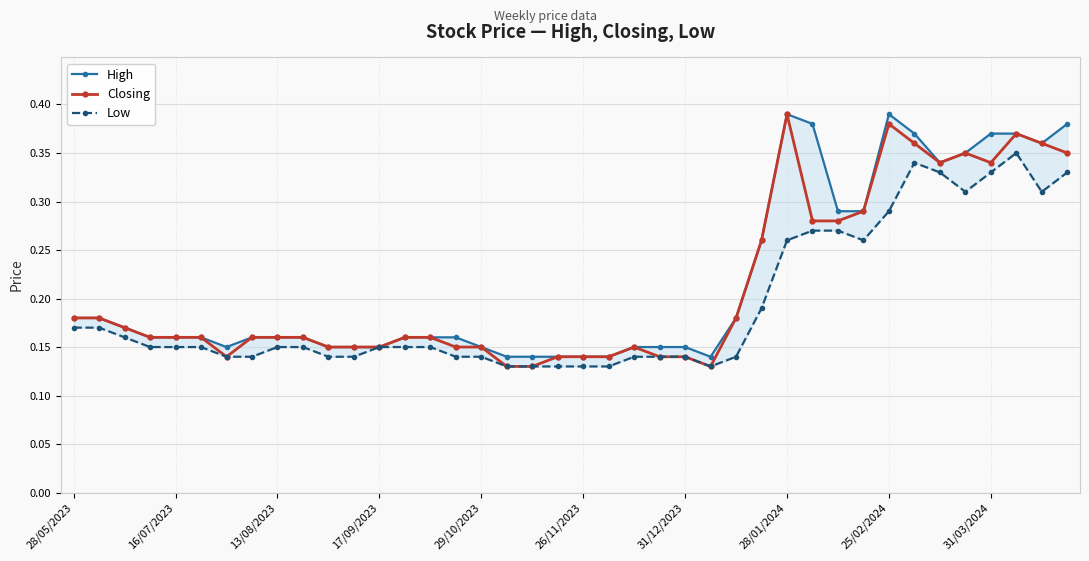

At 33, list the series in order from smallest to largest.

Low, Closing, High